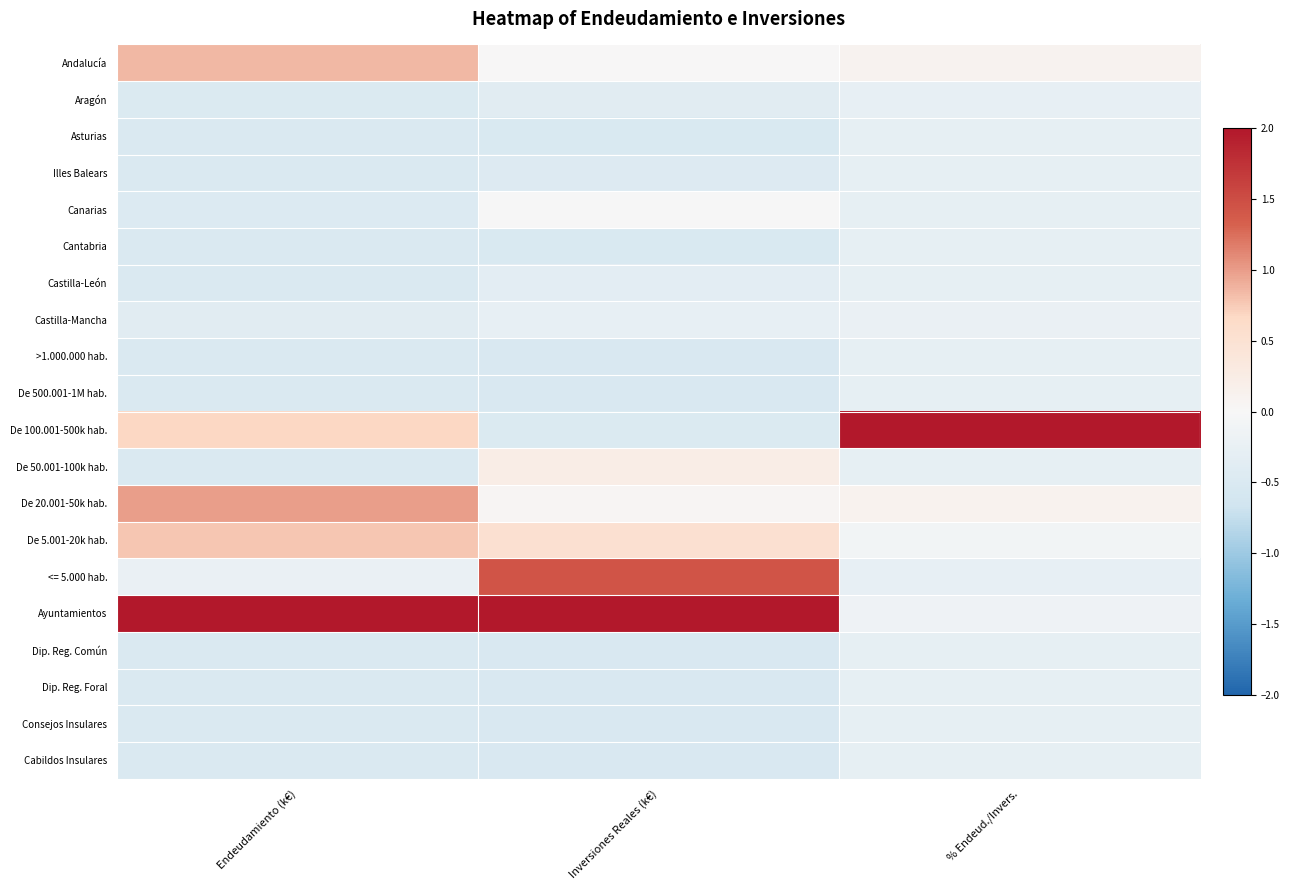

Reading left to right, what are all the values shown in this chart?

Andalucía: Endeudamiento (k€)=0.8	Inversiones Reales (k€)=0.0	% Endeud./Invers.=0.1
Aragón: Endeudamiento (k€)=-0.5	Inversiones Reales (k€)=-0.4	% Endeud./Invers.=-0.3
Asturias: Endeudamiento (k€)=-0.5	Inversiones Reales (k€)=-0.5	% Endeud./Invers.=-0.3
Illes Balears: Endeudamiento (k€)=-0.5	Inversiones Reales (k€)=-0.4	% Endeud./Invers.=-0.3
Canarias: Endeudamiento (k€)=-0.5	Inversiones Reales (k€)=-0.0	% Endeud./Invers.=-0.3
Cantabria: Endeudamiento (k€)=-0.5	Inversiones Reales (k€)=-0.5	% Endeud./Invers.=-0.3
Castilla-León: Endeudamiento (k€)=-0.5	Inversiones Reales (k€)=-0.3	% Endeud./Invers.=-0.3
Castilla-Mancha: Endeudamiento (k€)=-0.4	Inversiones Reales (k€)=-0.3	% Endeud./Invers.=-0.2
>1.000.000 hab.: Endeudamiento (k€)=-0.5	Inversiones Reales (k€)=-0.5	% Endeud./Invers.=-0.3
De 500.001-1M hab.: Endeudamiento (k€)=-0.5	Inversiones Reales (k€)=-0.5	% Endeud./Invers.=-0.3
De 100.001-500k hab.: Endeudamiento (k€)=0.7	Inversiones Reales (k€)=-0.5	% Endeud./Invers.=2.0
De 50.001-100k hab.: Endeudamiento (k€)=-0.5	Inversiones Reales (k€)=0.2	% Endeud./Invers.=-0.3
De 20.001-50k hab.: Endeudamiento (k€)=1.0	Inversiones Reales (k€)=0.1	% Endeud./Invers.=0.1
De 5.001-20k hab.: Endeudamiento (k€)=0.8	Inversiones Reales (k€)=0.5	% Endeud./Invers.=-0.1
<= 5.000 hab.: Endeudamiento (k€)=-0.2	Inversiones Reales (k€)=1.4	% Endeud./Invers.=-0.3
Ayuntamientos: Endeudamiento (k€)=2.0	Inversiones Reales (k€)=2.0	% Endeud./Invers.=-0.1
Dip. Reg. Común: Endeudamiento (k€)=-0.5	Inversiones Reales (k€)=-0.5	% Endeud./Invers.=-0.3
Dip. Reg. Foral: Endeudamiento (k€)=-0.5	Inversiones Reales (k€)=-0.5	% Endeud./Invers.=-0.3
Consejos Insulares: Endeudamiento (k€)=-0.5	Inversiones Reales (k€)=-0.5	% Endeud./Invers.=-0.3
Cabildos Insulares: Endeudamiento (k€)=-0.5	Inversiones Reales (k€)=-0.5	% Endeud./Invers.=-0.3